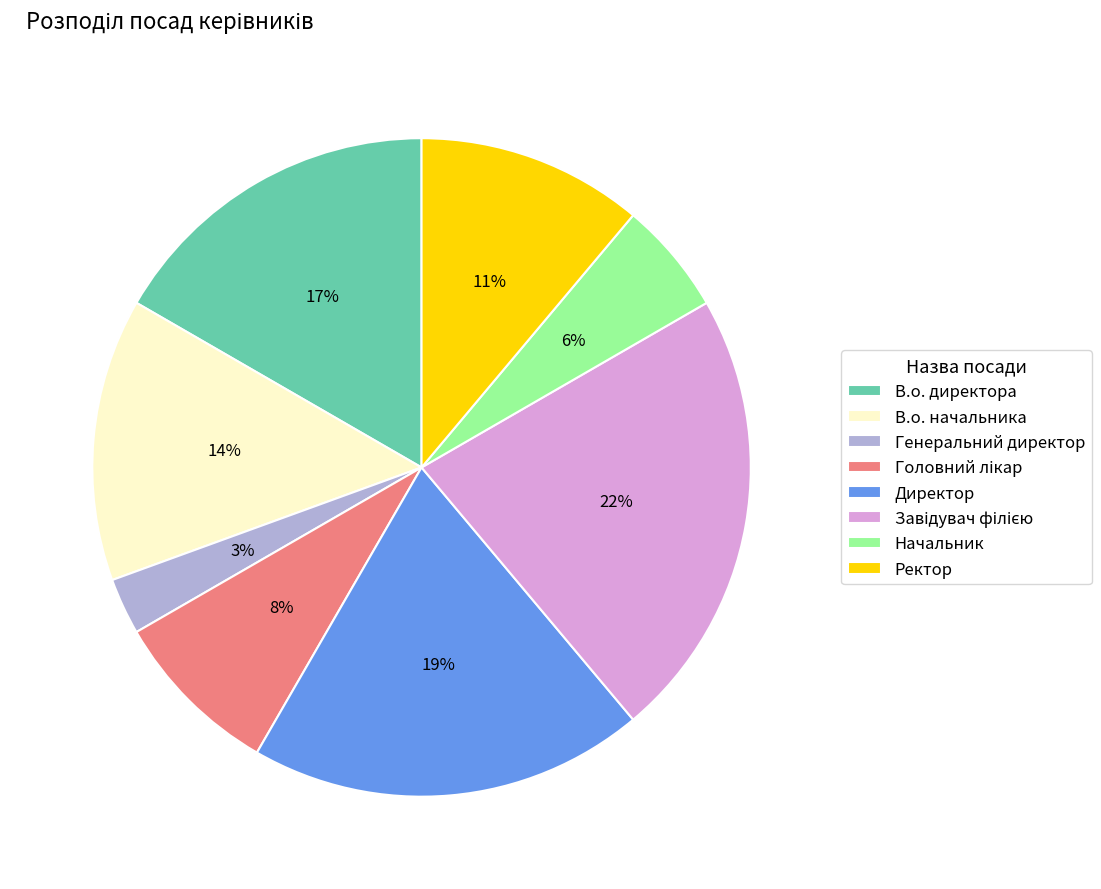

How many segments does this pie chart have?

8